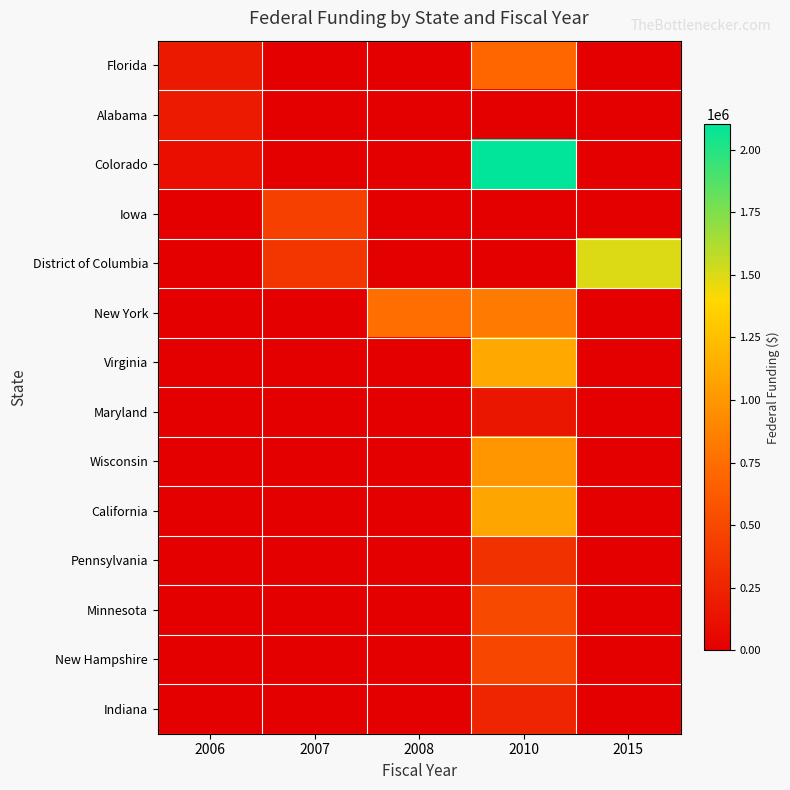

Count the number of data series in this chart.

14